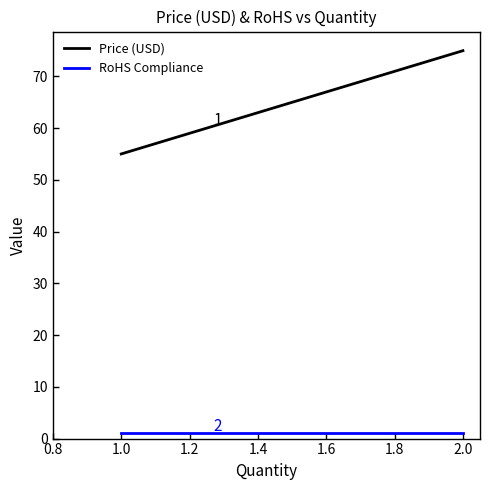

List the series in order of their overall mean, lowest first.

RoHS Compliance, Price (USD)